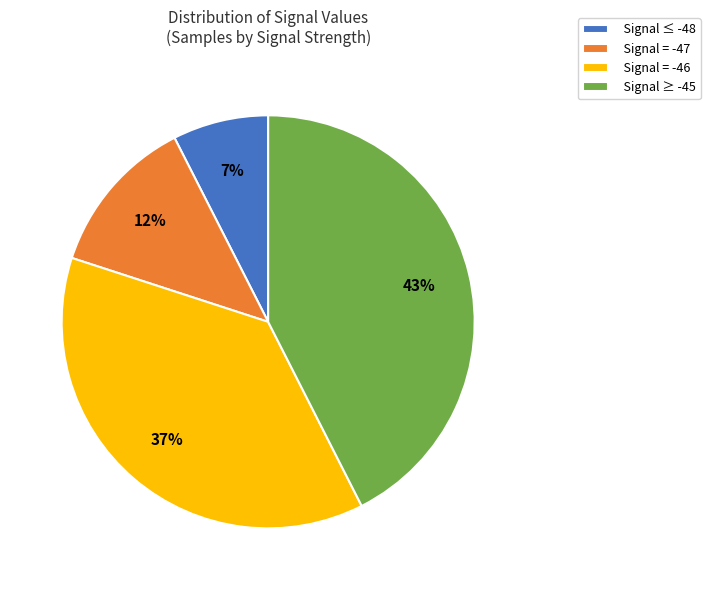

Which slice is the smallest?

Signal ≤ -48